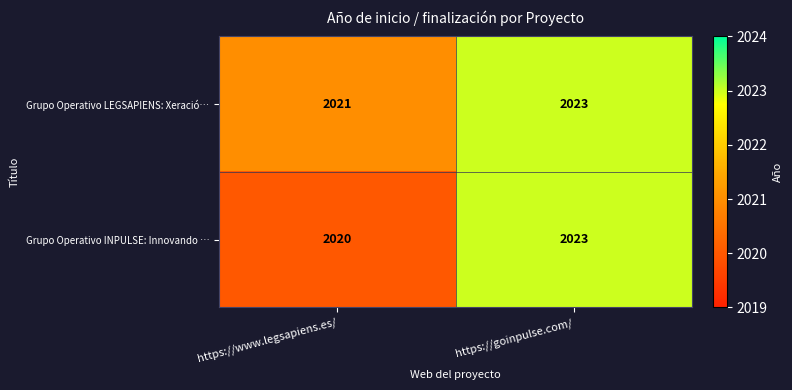

True or false: Grupo Operativo INPULSE: Innovando … has a value of 707 at https://goinpulse.com/.

False